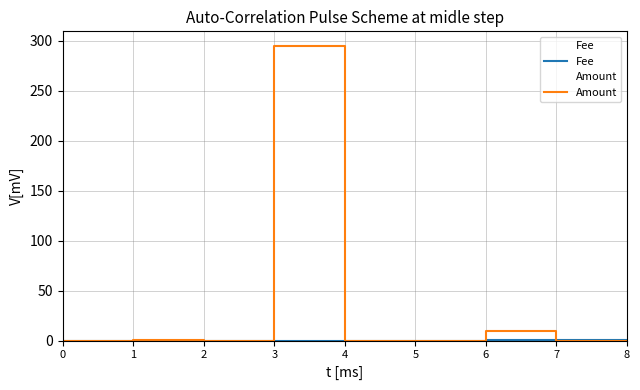

What is the value of the Amount point at the 7th from the left?

10.0